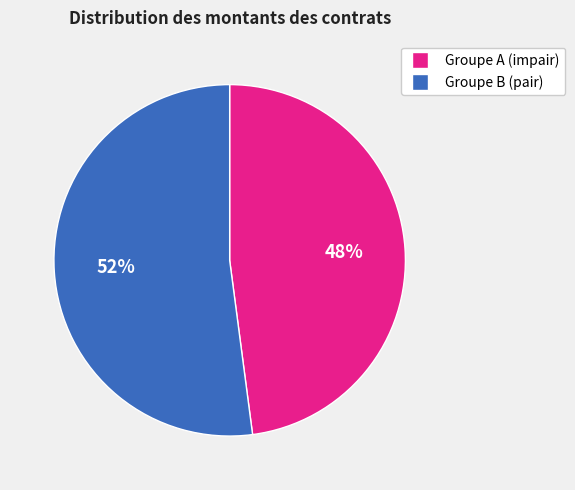

Rank the categories by value from highest to lowest.

Groupe B (pair), Groupe A (impair)